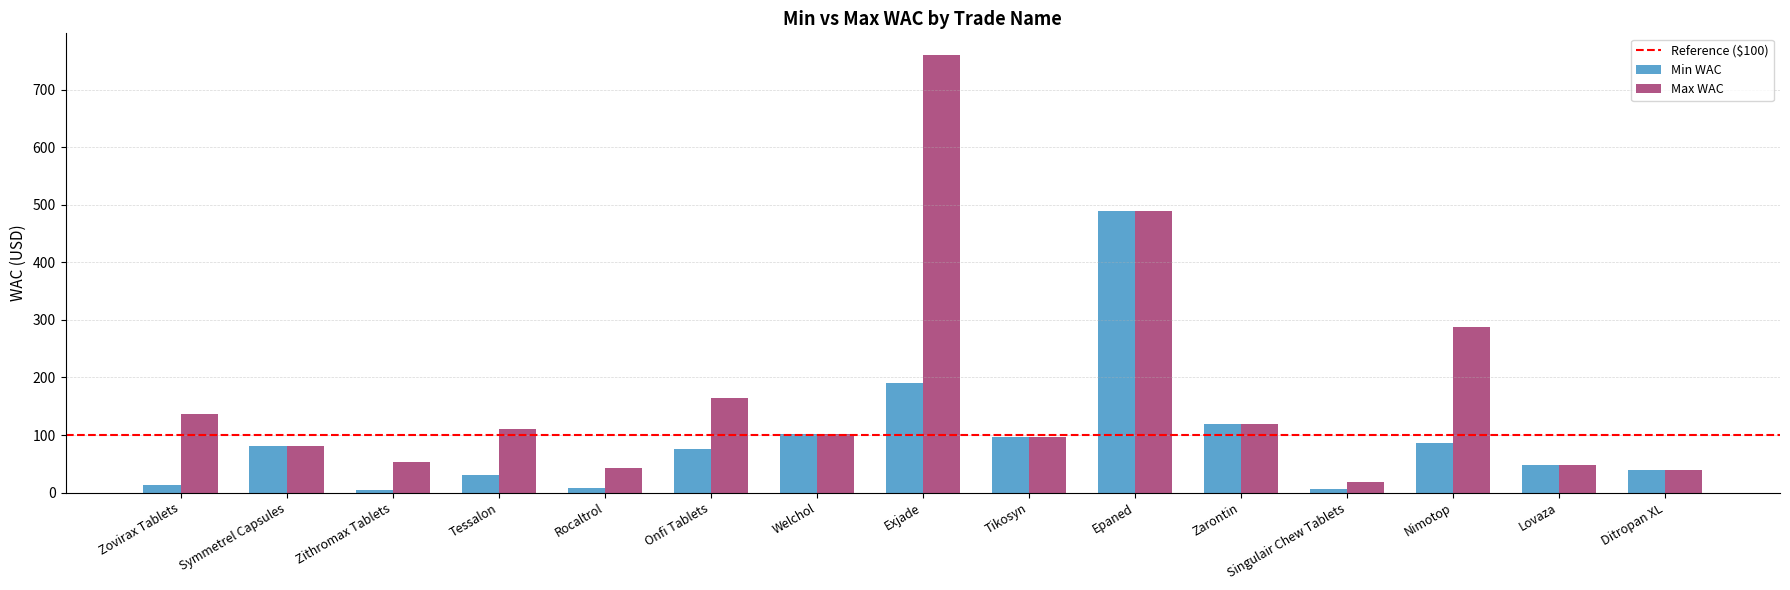

What is the maximum value shown in the chart?

760.1